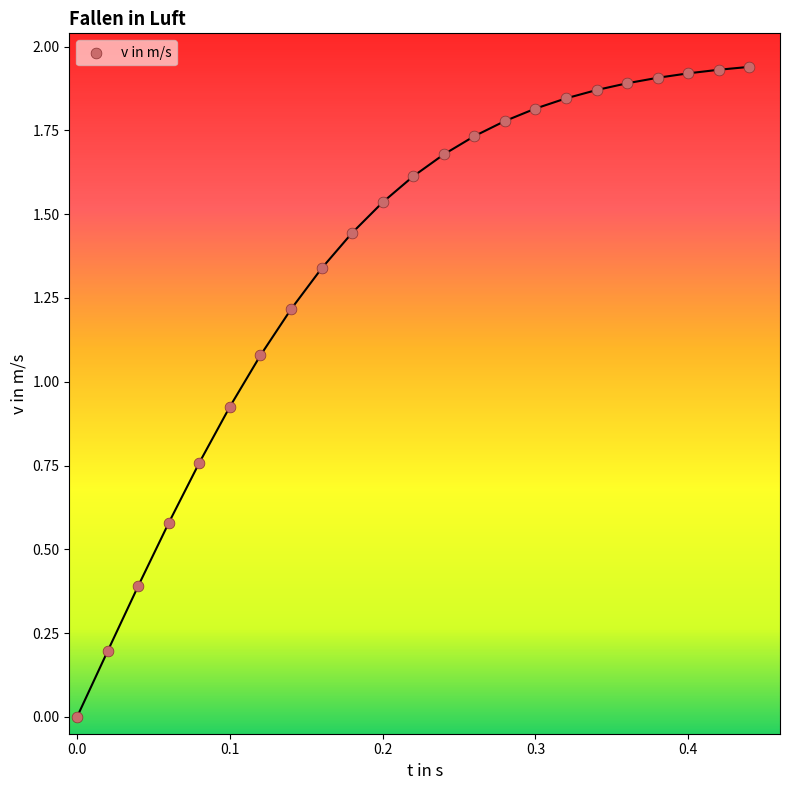

What is the range of X values (max minus min)?

0.4